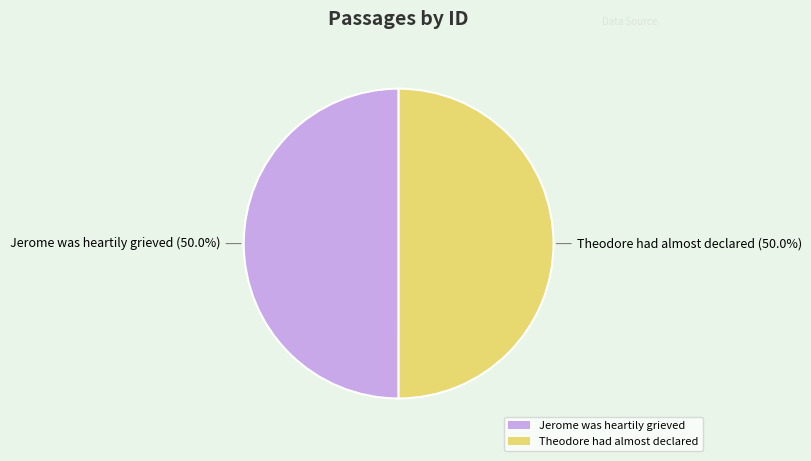

What portion of the pie excludes Theodore had almost declared?

50.0%